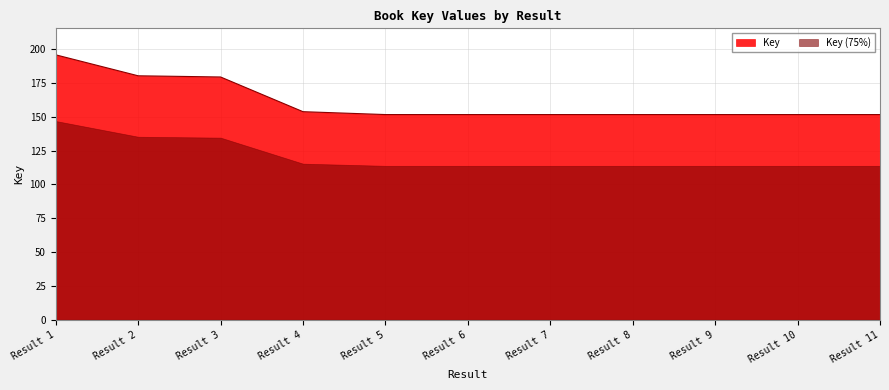

What is the average value?

161061727